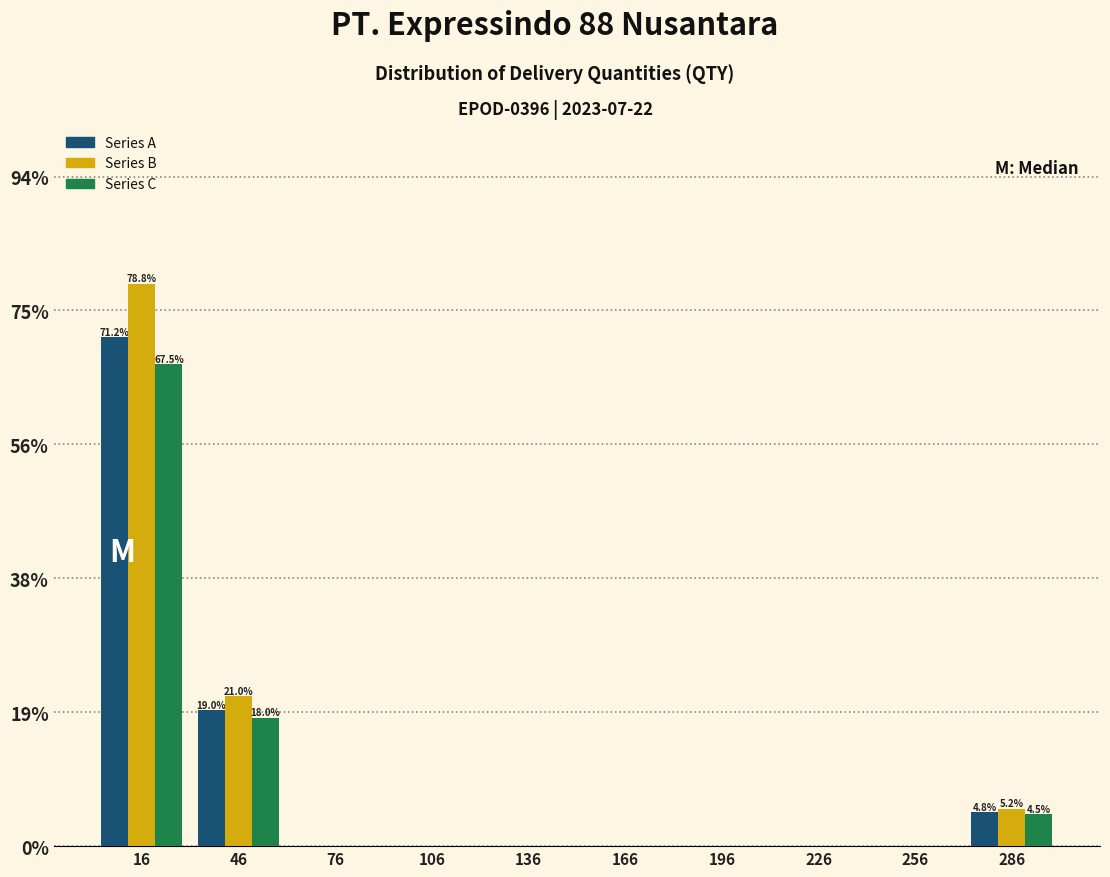

In the Series A series, which range on the x-axis has the tallest bar?

1 to 31